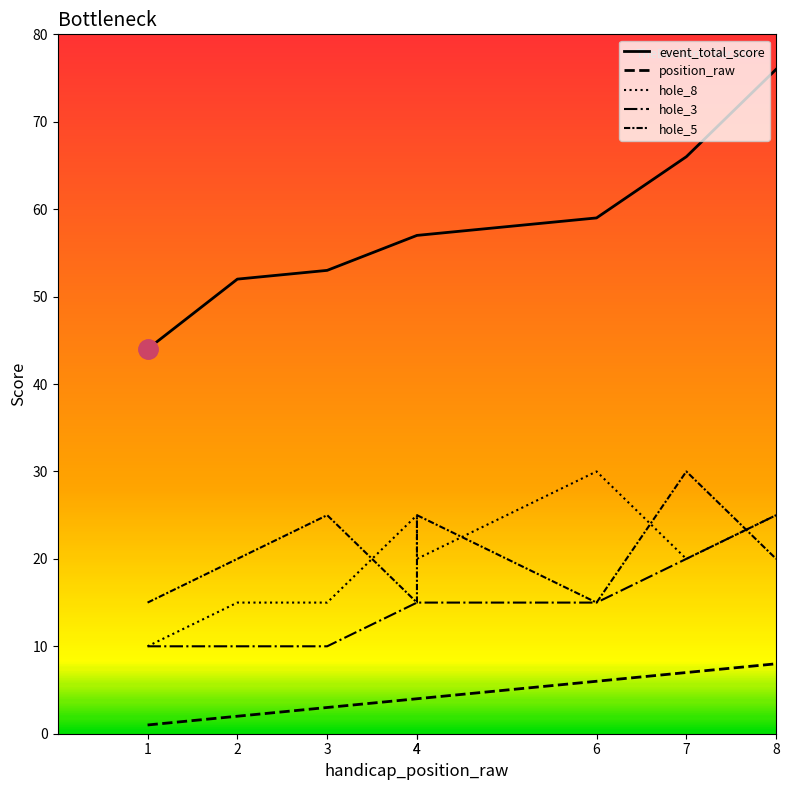

At which label does position_raw first exceed 4?

6